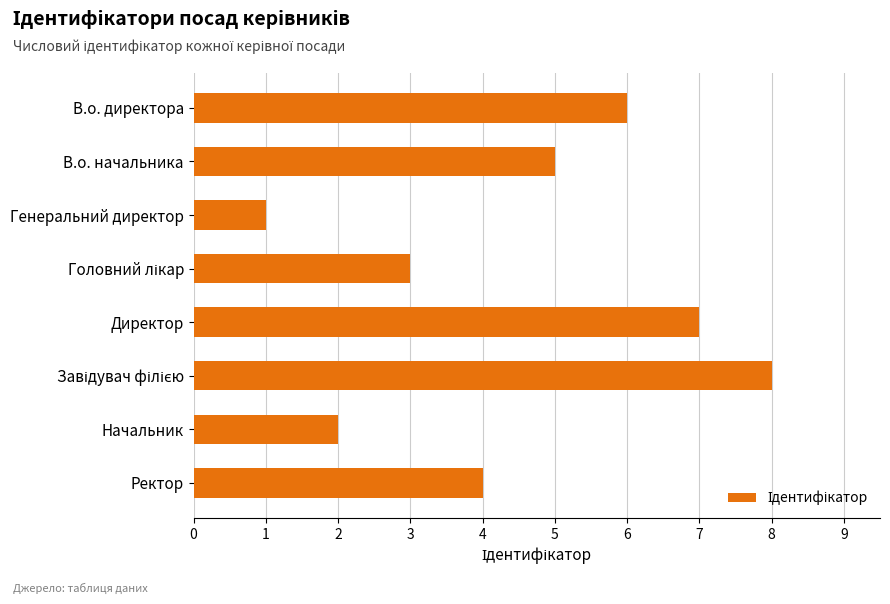

Count the values in the range 3 to 7.

5